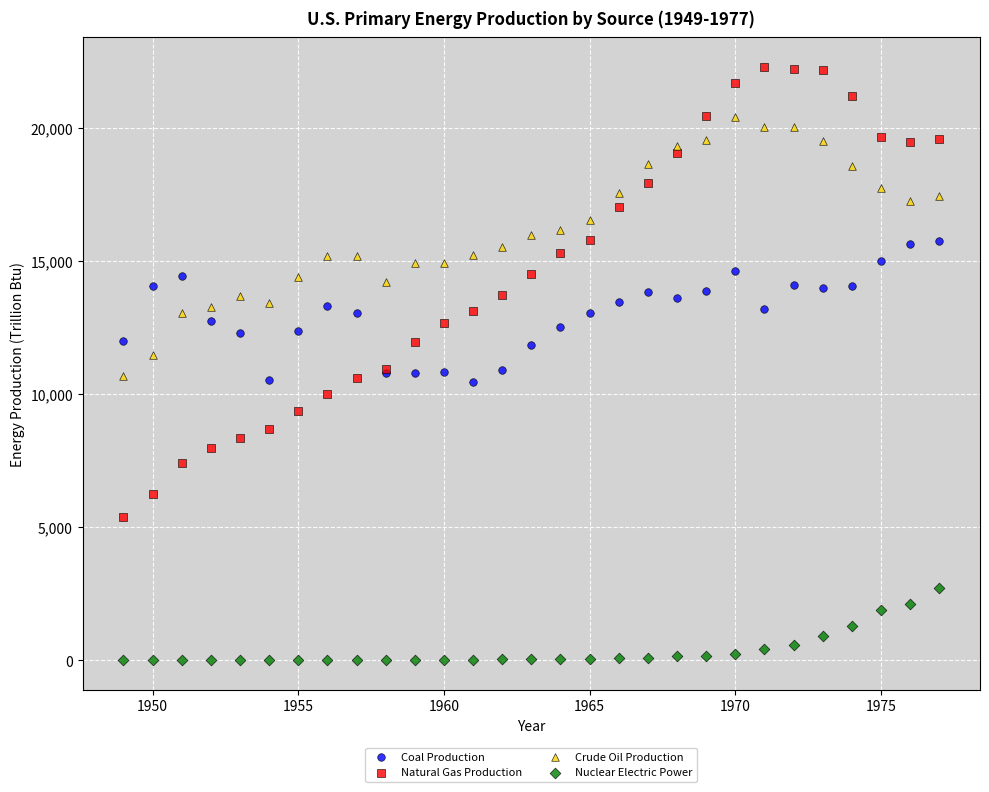

Which series has the largest Y range (max minus min)?

Natural Gas Production